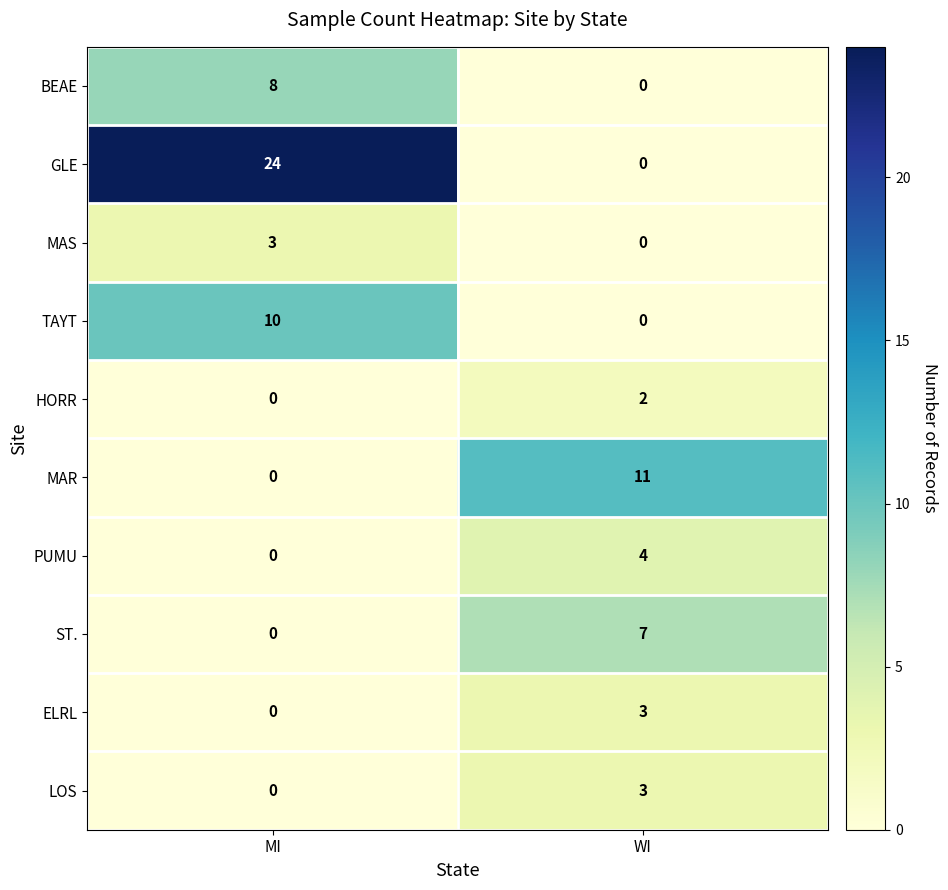

Reading right to left, extract all data points from this chart.

BEAE: WI=0	MI=8
GLE: WI=0	MI=24
MAS: WI=0	MI=3
TAYT: WI=0	MI=10
HORR: WI=2	MI=0
MAR: WI=11	MI=0
PUMU: WI=4	MI=0
ST.: WI=7	MI=0
ELRL: WI=3	MI=0
LOS: WI=3	MI=0